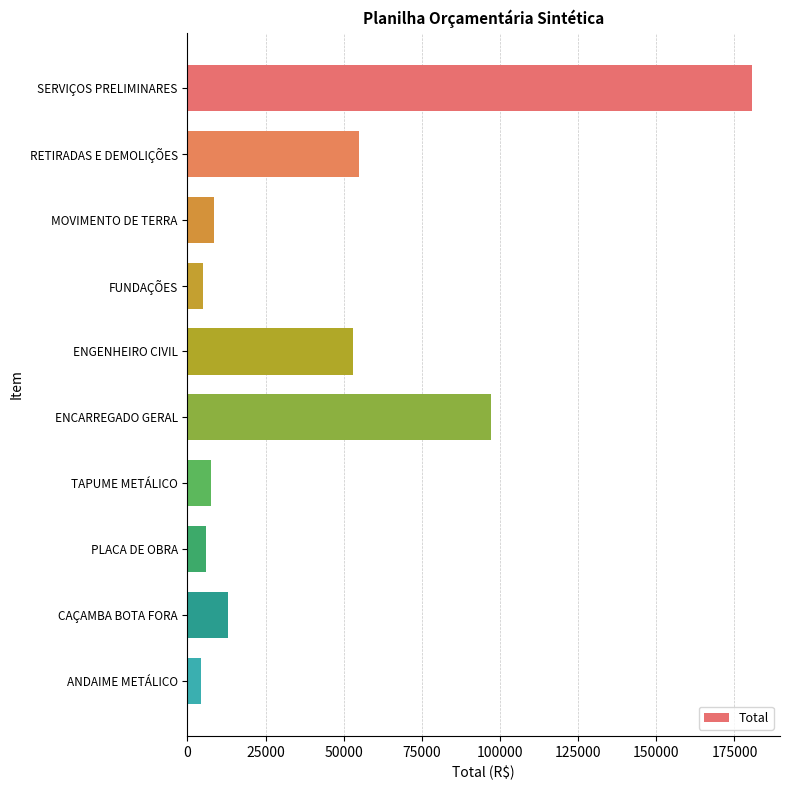

Which has a higher value, PLACA DE OBRA or ENCARREGADO GERAL?

ENCARREGADO GERAL